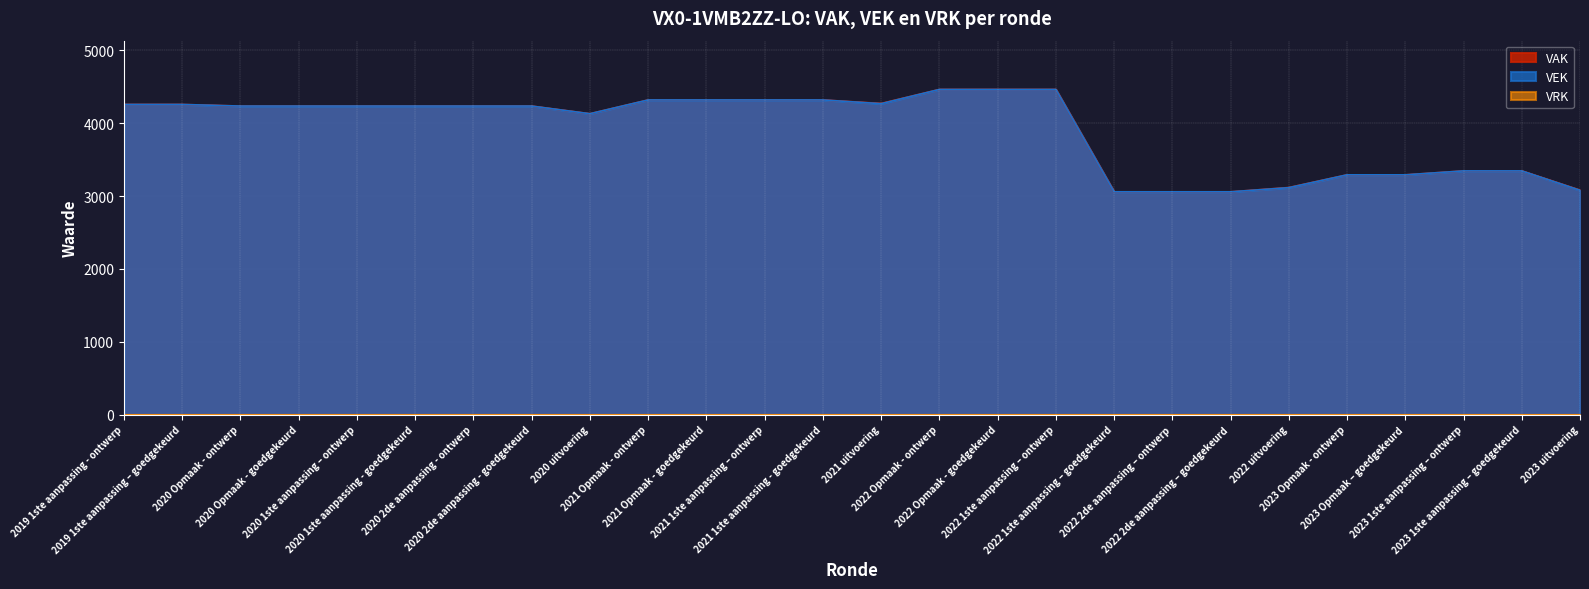

Between 2019 1ste aanpassing – goedgekeurd and 2022 1ste aanpassing – goedgekeurd, which series saw the biggest shift?

VAK